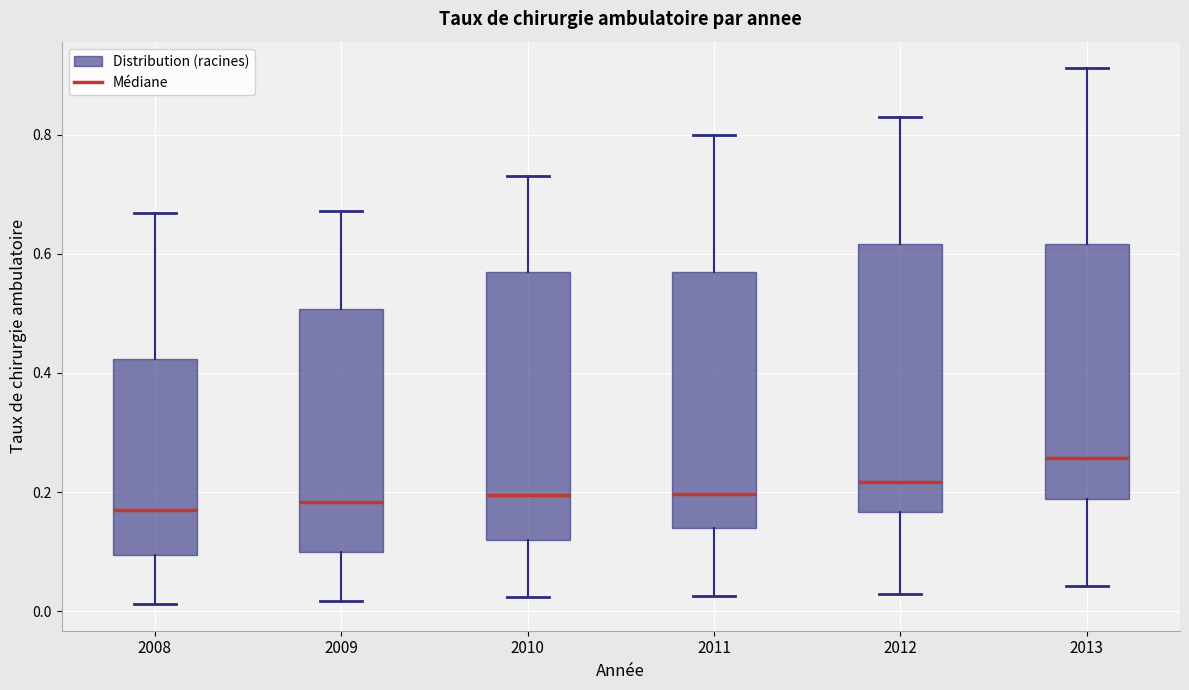

Reading left to right, read every box against the y-axis: the position of its median line, the range the box covers, and the ends of its whiskers. The values are not printed on the chart, so give them approximately, as read against the axis.

2008: median 0.16, box 0.10 to 0.42, whiskers 0.02 to 0.66
2009: median 0.18, box 0.10 to 0.50, whiskers 0.02 to 0.68
2010: median 0.20, box 0.12 to 0.56, whiskers 0.02 to 0.74
2011: median 0.20, box 0.14 to 0.56, whiskers 0.02 to 0.80
2012: median 0.22, box 0.16 to 0.62, whiskers 0.02 to 0.84
2013: median 0.26, box 0.18 to 0.62, whiskers 0.04 to 0.92